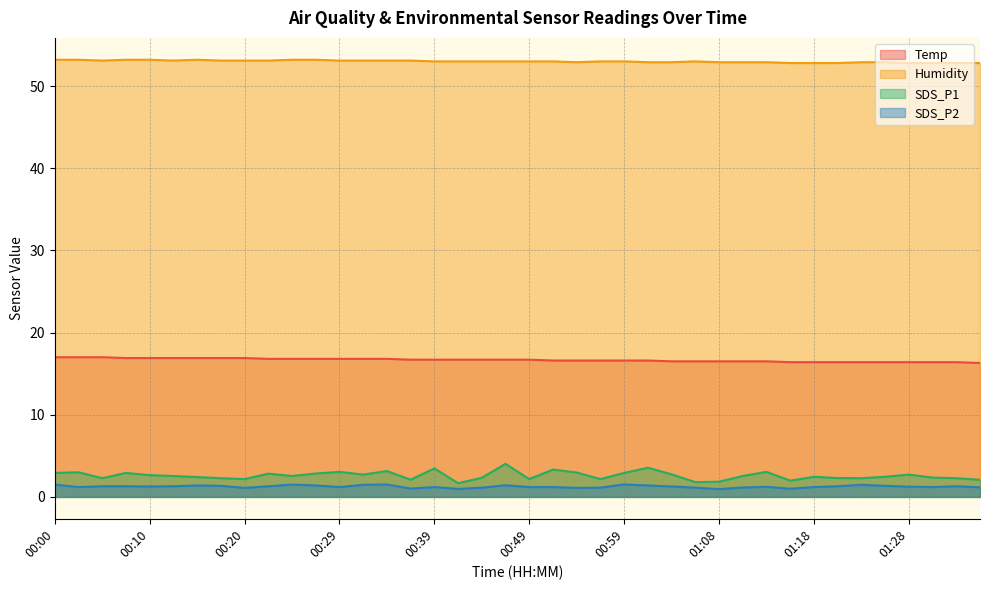

How many interior local peaks does the SDS_P2 series have?

9